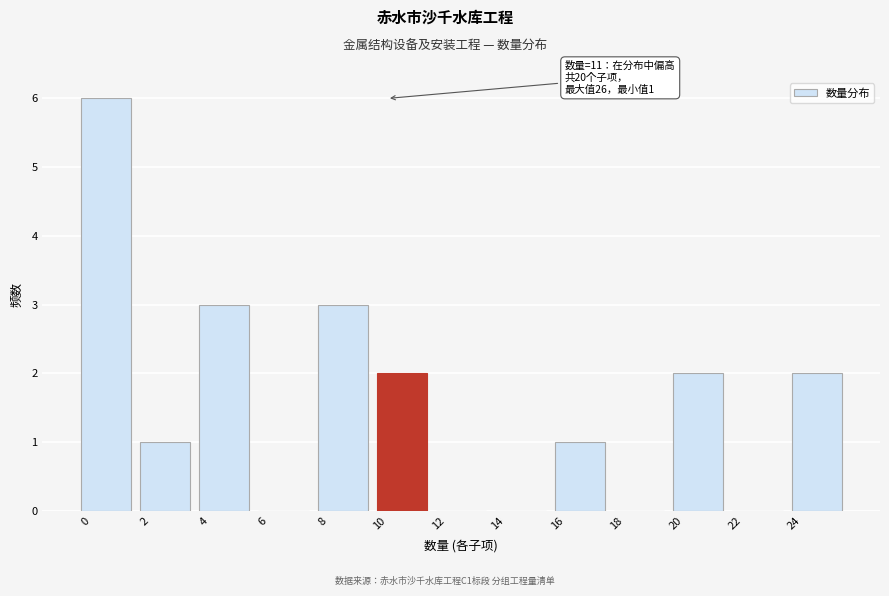

Reading left to right, transcribe all the data shown in this chart.

0=6	2=1	4=3	6=0	8=3	10=2	12=0	14=0	16=1	18=0	20=2	22=0	24=2